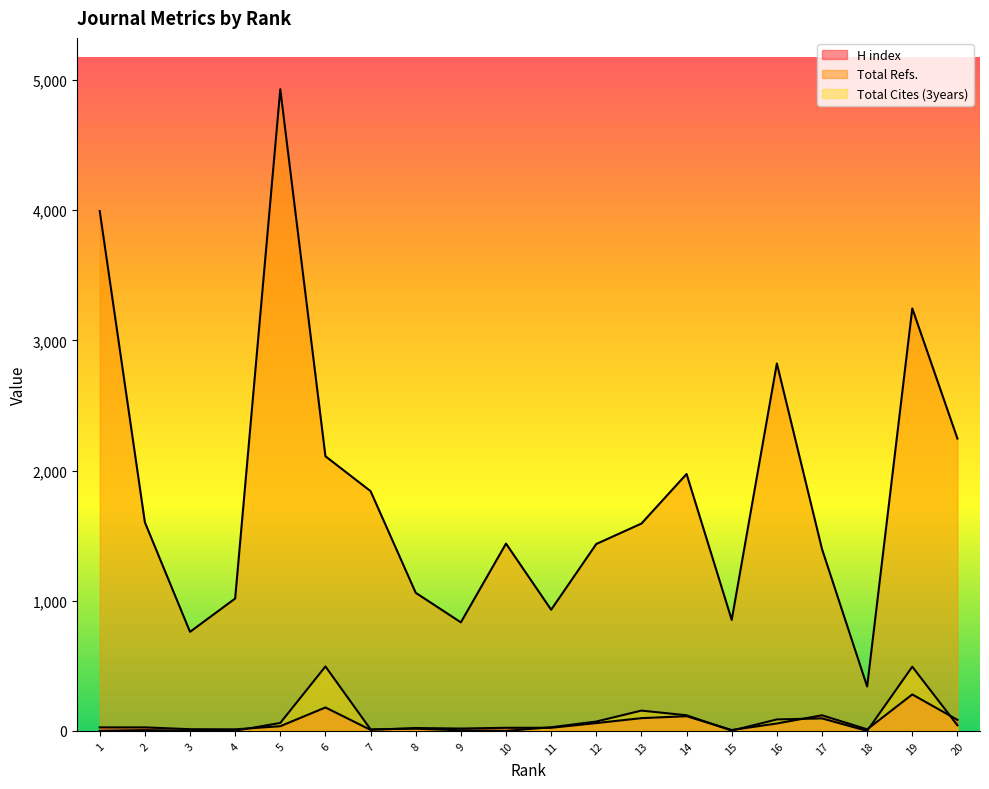

What is the value of the Total Cites (3years) point at the 2nd from the left?

6